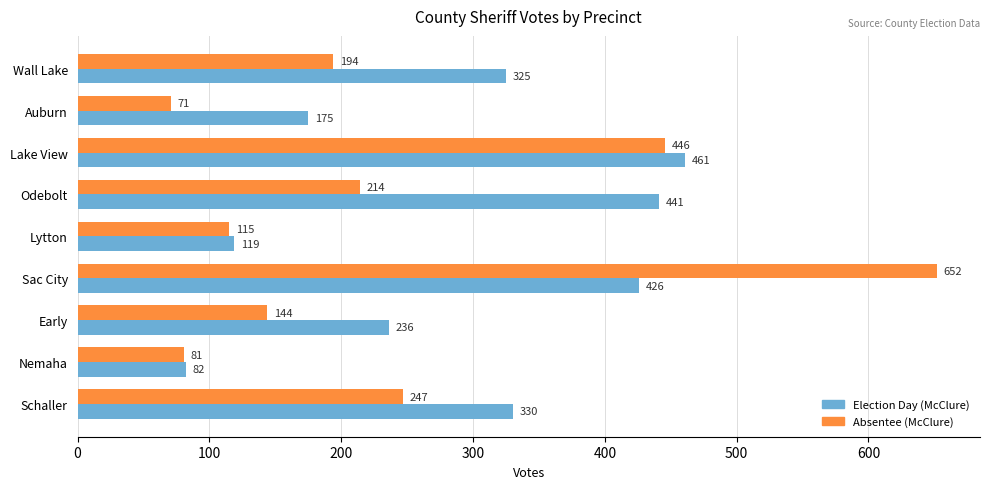

At which category is the sum across all series the highest?

Sac City